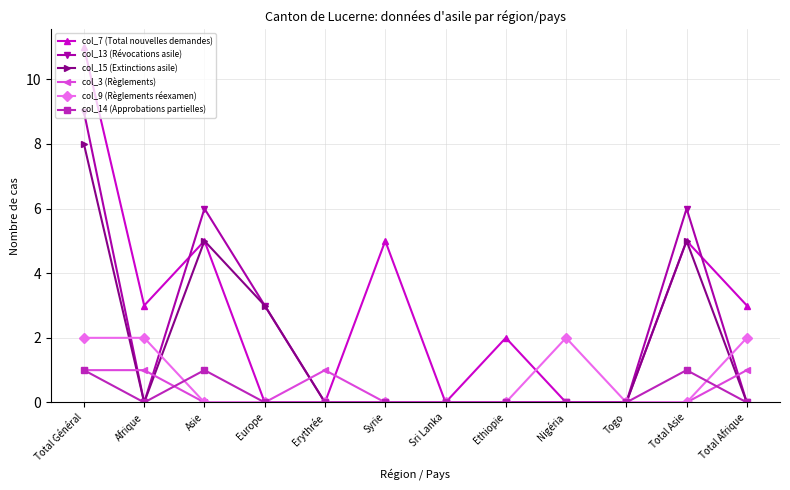

Which series has the largest range (max minus min)?

col_7 (Total nouvelles demandes)